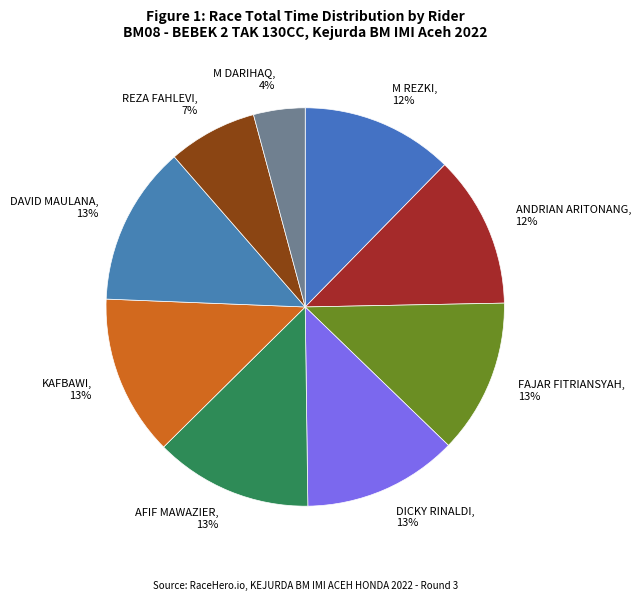

Does M REZKI, 12% account for over 50% of the chart?

No